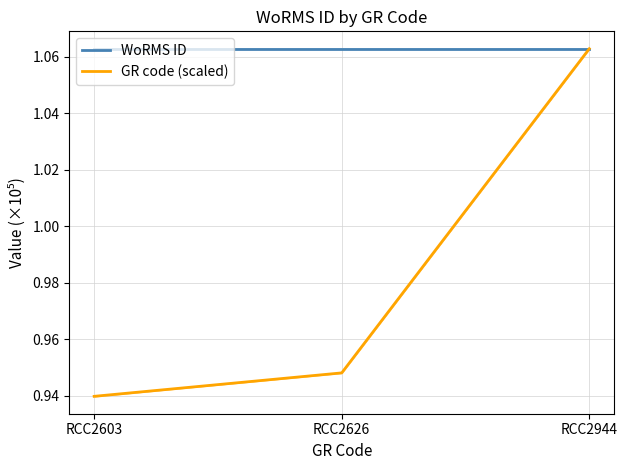

What are all the series names shown in the legend?

WoRMS ID, GR code (scaled)